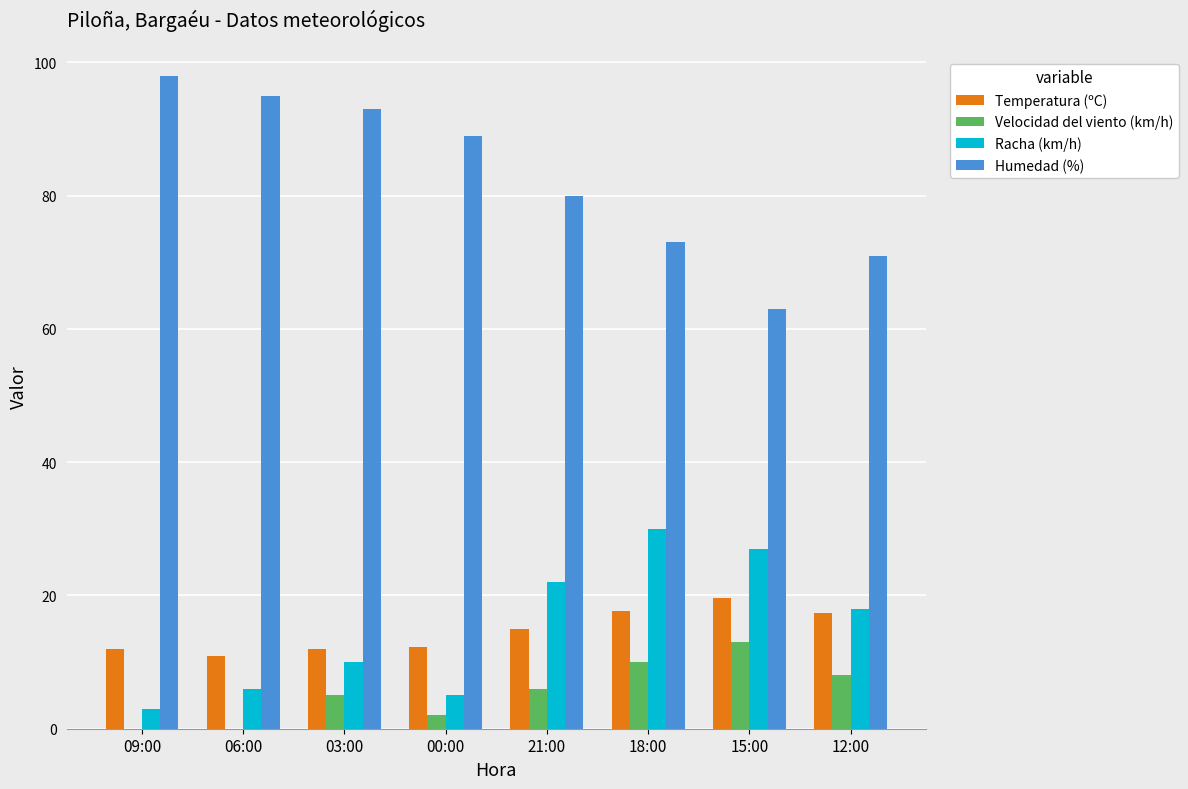

True or false: Racha (km/h) has a value of 22.0 at 21:00.

True